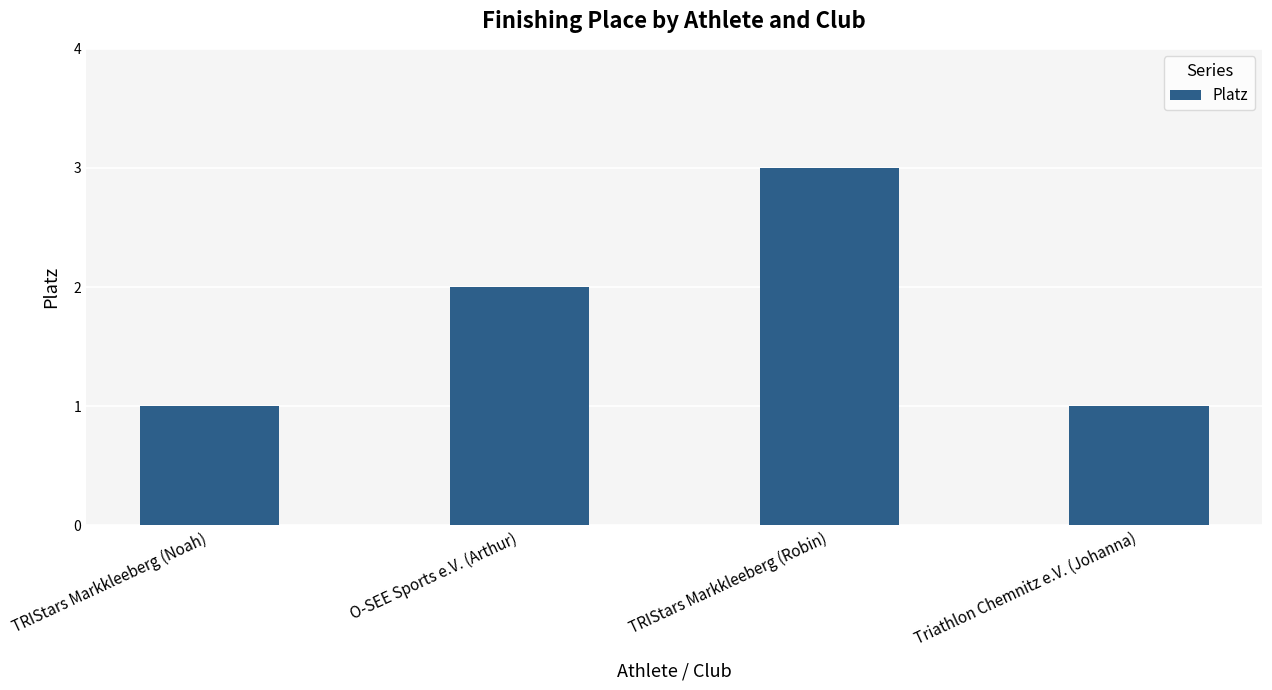

How many values are below 2?

2